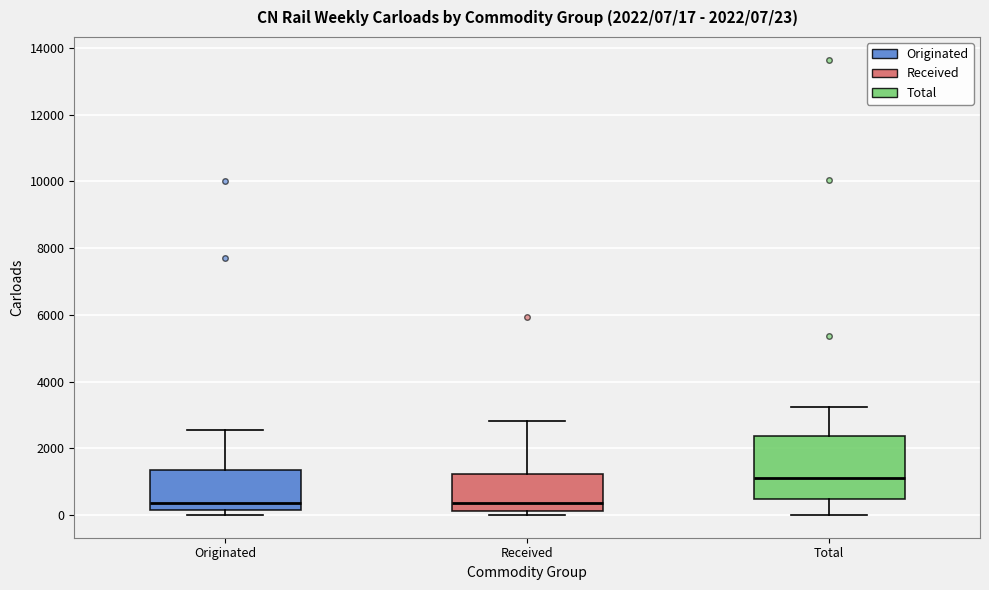

Comparing the boxes themselves (not the whiskers), which one is the tallest?

Total